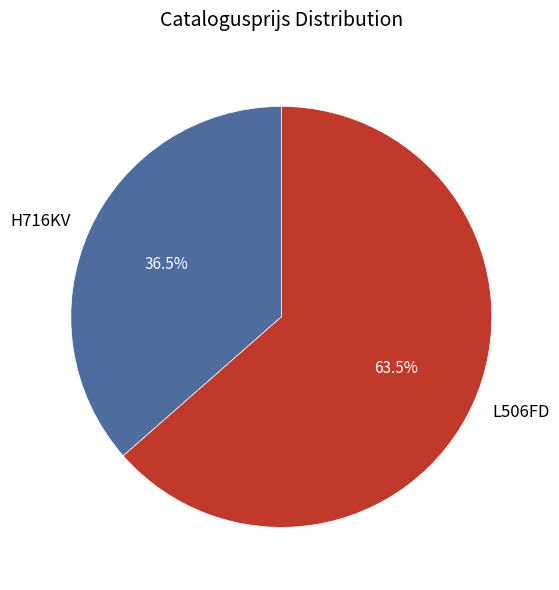

What percentage is NOT represented by H716KV?

63.5%